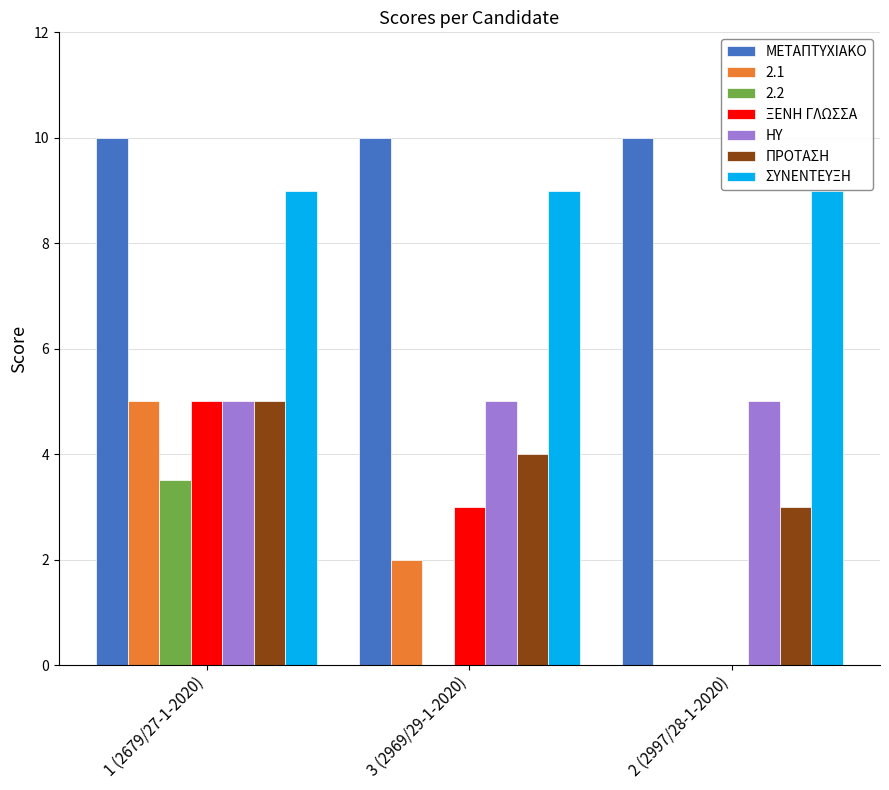

Which series has the largest total across all categories?

ΜΕΤΑΠΤΥΧΙΑΚΟ